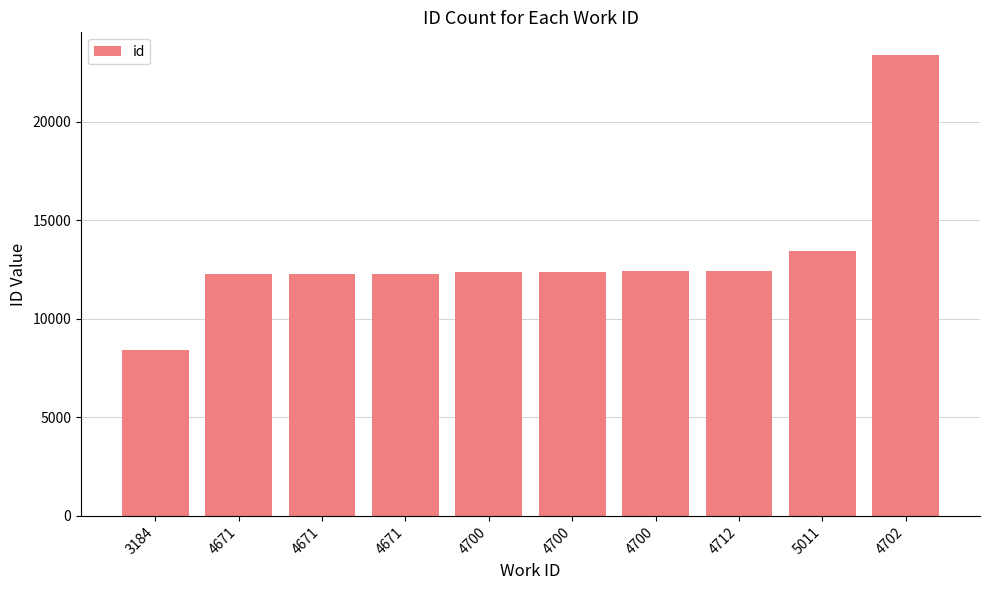

The value at 4700 is 12402. True or false?

True